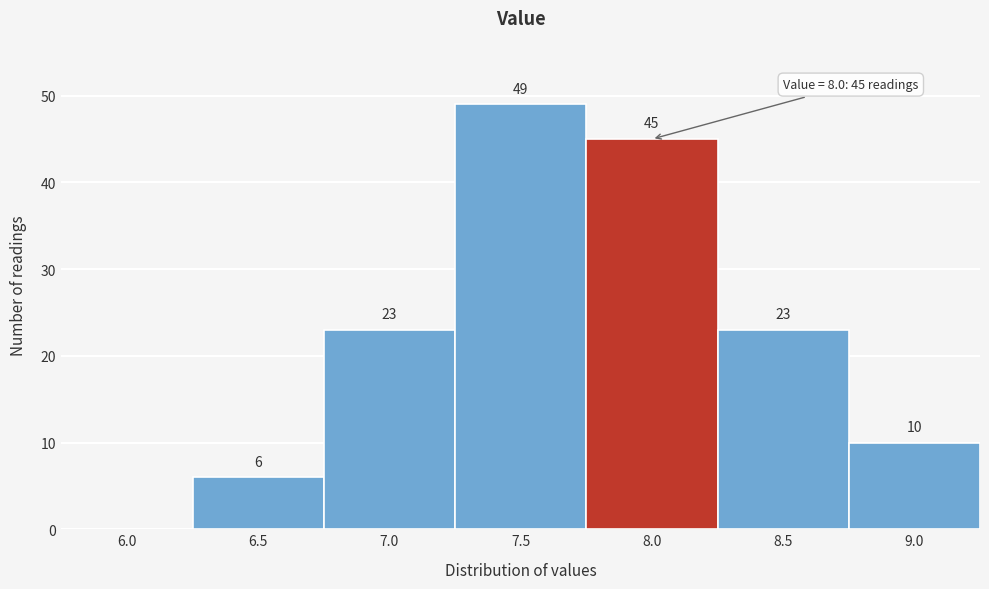

Reading right to left, extract all data points from this chart.

9.0=10	8.5=23	8.0=45	7.5=49	7.0=23	6.5=6	6.0=0